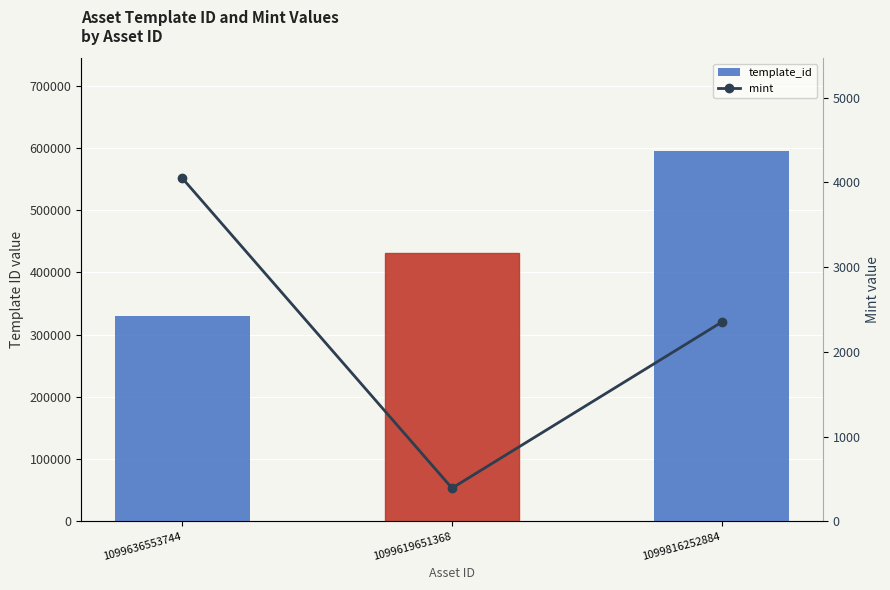

What is the difference between the highest and lowest values at 1099816252884?

592880